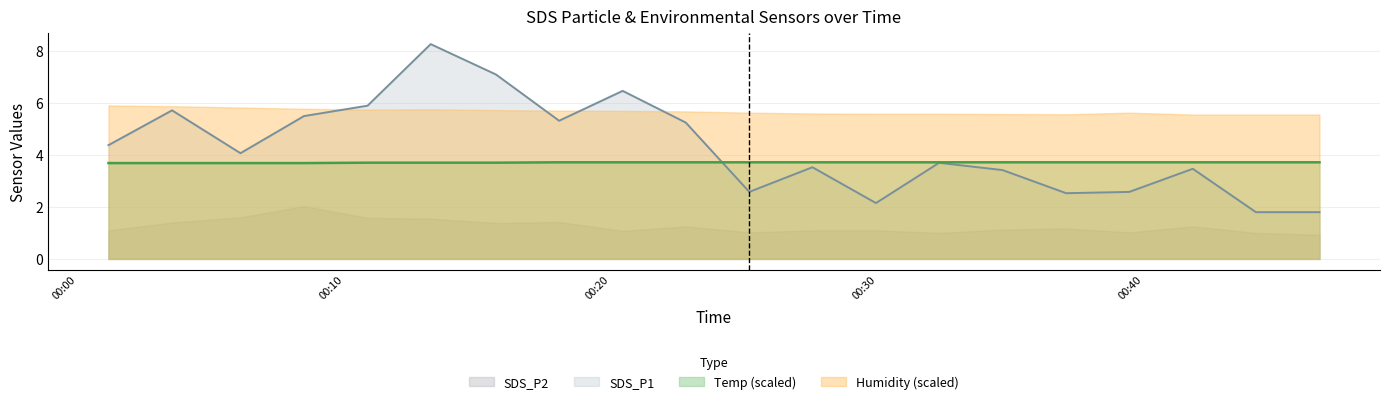

After their last crossing, which series has the higher values: Temp or SDS_P1?

Temp